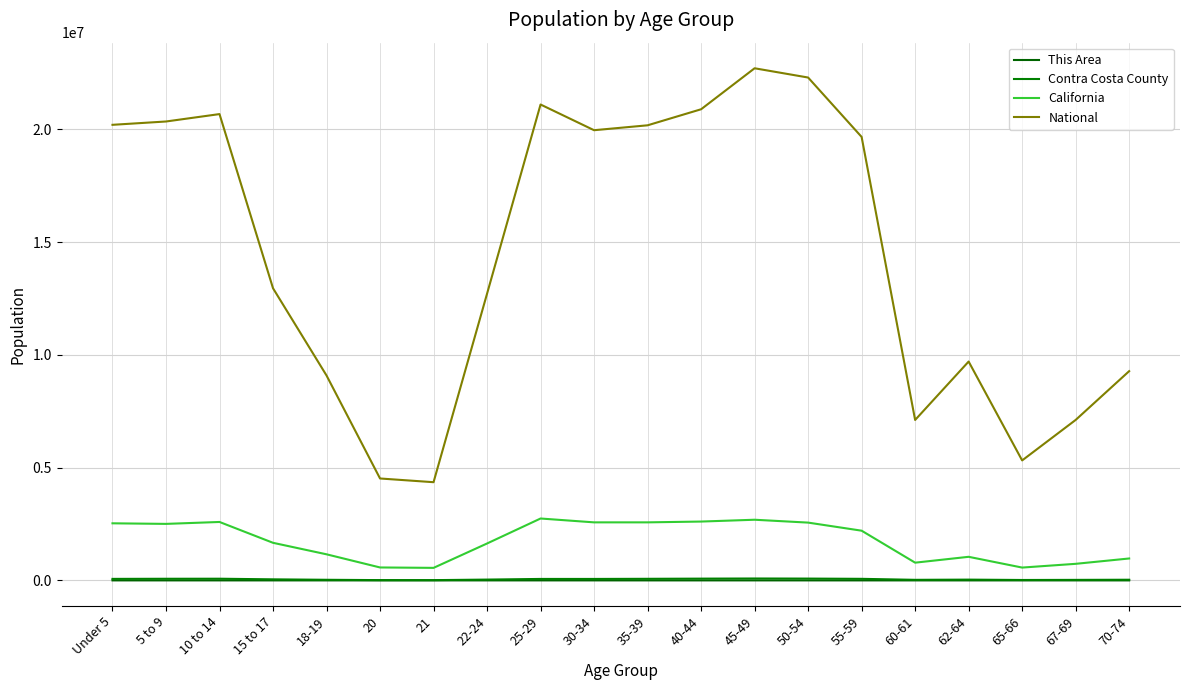

What are all the series names shown in the legend?

This Area, Contra Costa County, California, National